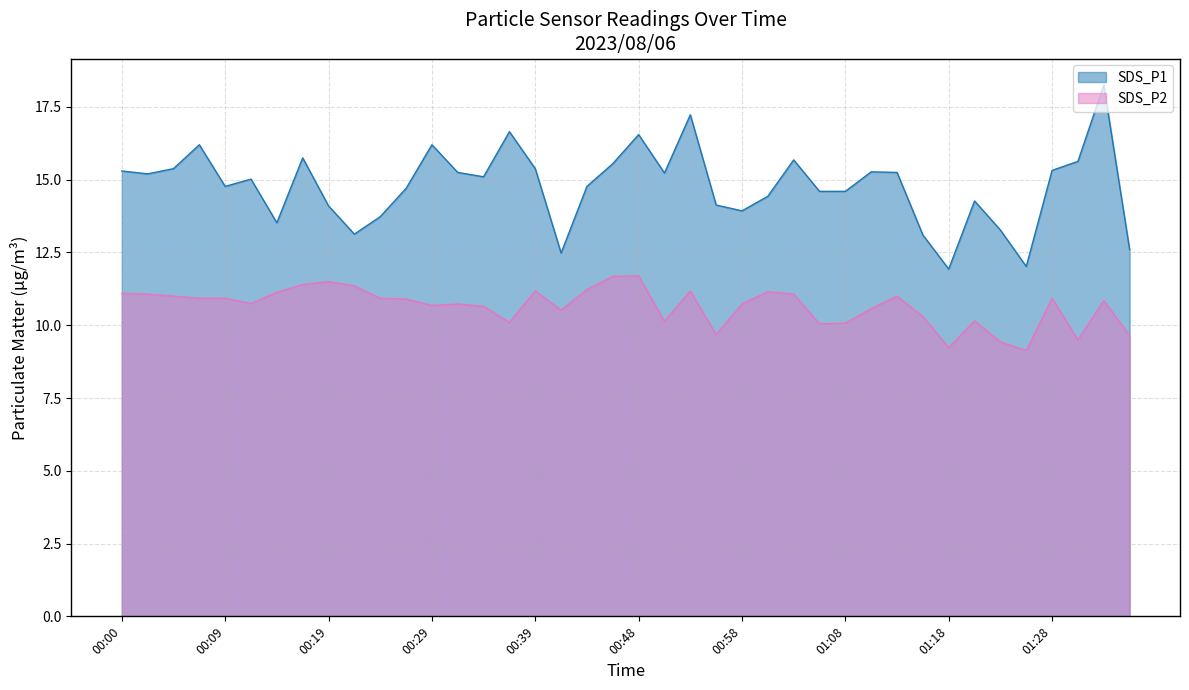

Does the chart display data point markers on the line(s)?

No